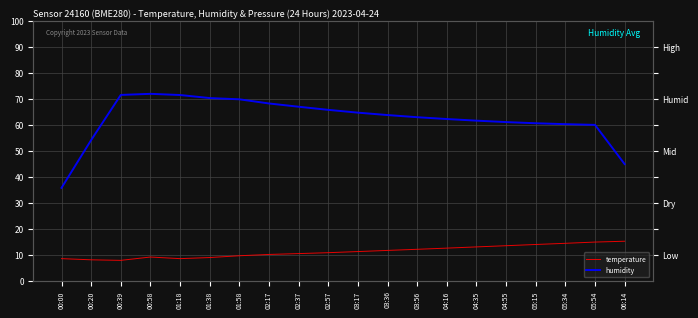

Which category has the lowest value across all series?

00:39